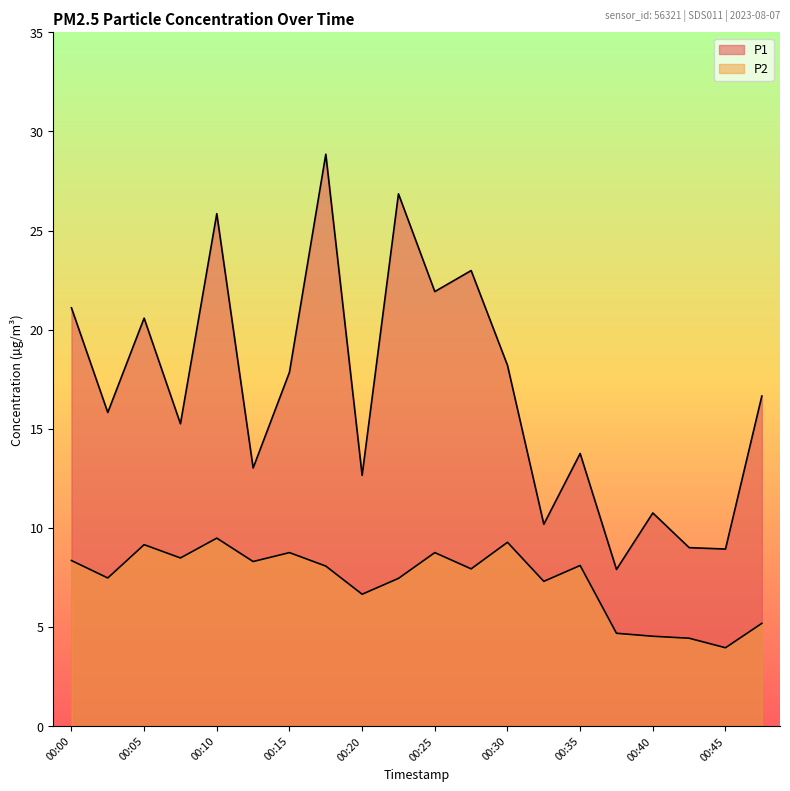

Reading left to right, transcribe all the data shown in this chart.

P1: 21.1	15.8	20.6	15.2	25.9	13.0	17.9	28.9	12.7	26.9	21.9	23.0	18.2	10.2	13.8	7.9	10.8	9.0	8.9	16.6
P2: 8.3	7.5	9.2	8.5	9.5	8.3	8.8	8.1	6.7	7.5	8.8	7.9	9.3	7.3	8.1	4.7	4.5	4.4	4.0	5.2